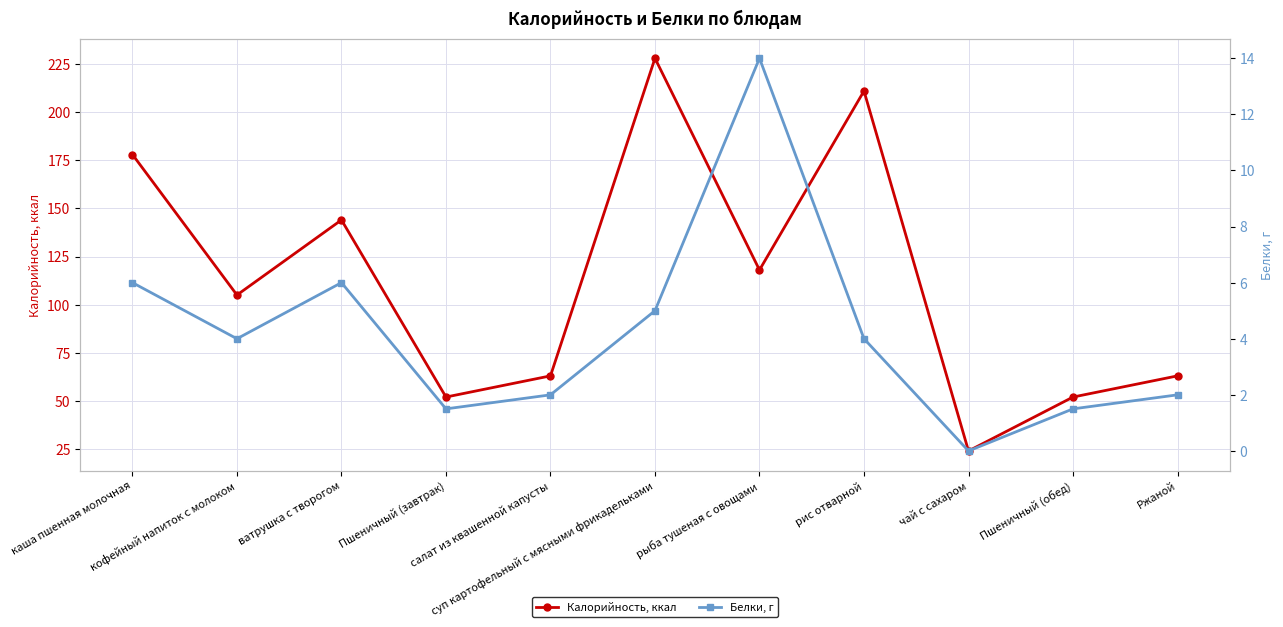

True or false: Калорийность, ккал and Белки, г cross at least once.

False